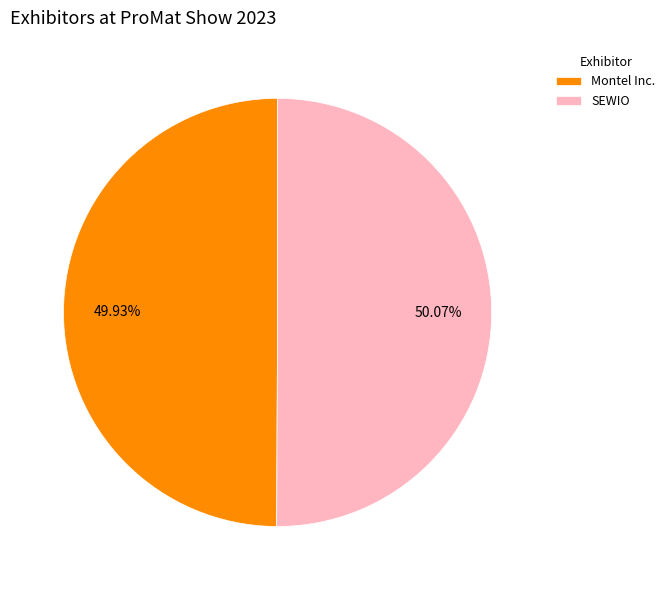

To the nearest percent, what percentage of the pie is Montel Inc.?

50%